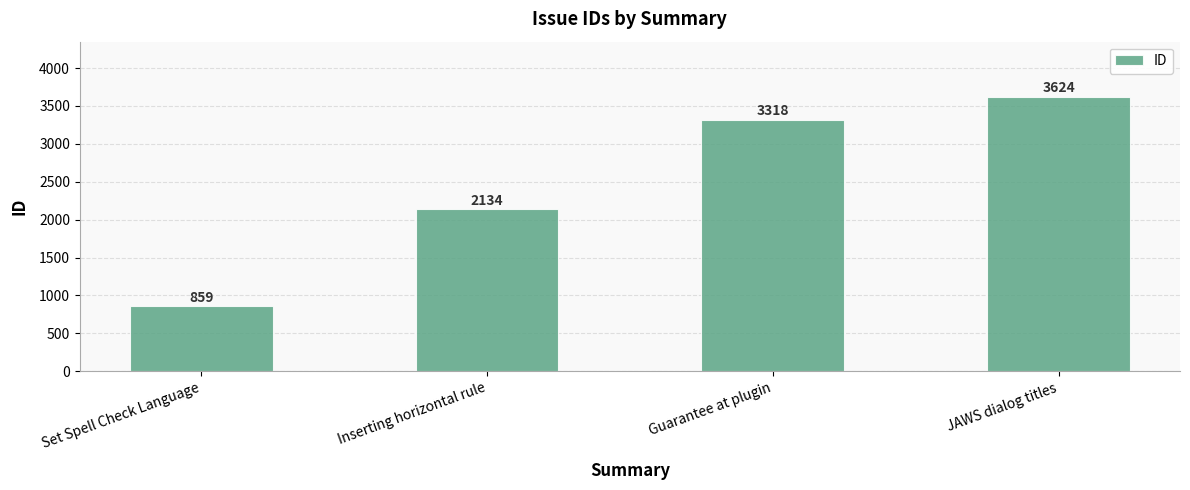

What is the difference between the maximum and minimum values?

2765